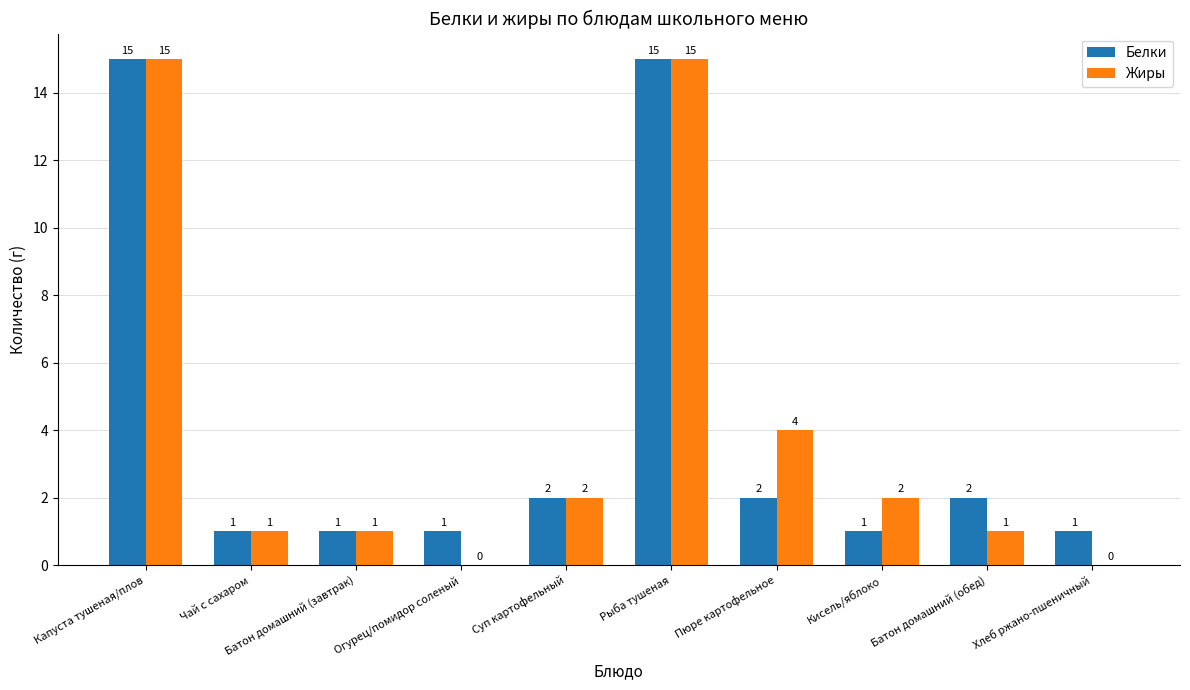

Which series changed the most between Огурец/помидор соленый and Кисель/яблоко?

Жиры